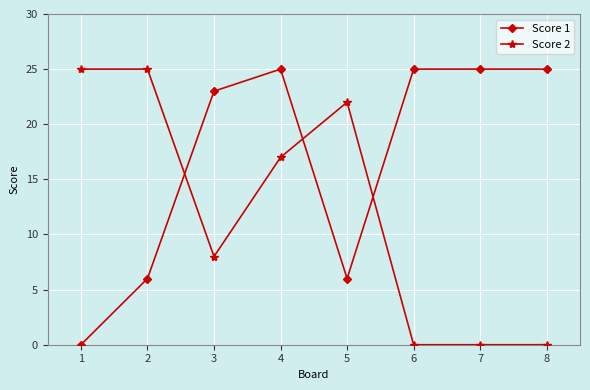

Rank the series at 7 from highest to lowest value.

Score 1, Score 2